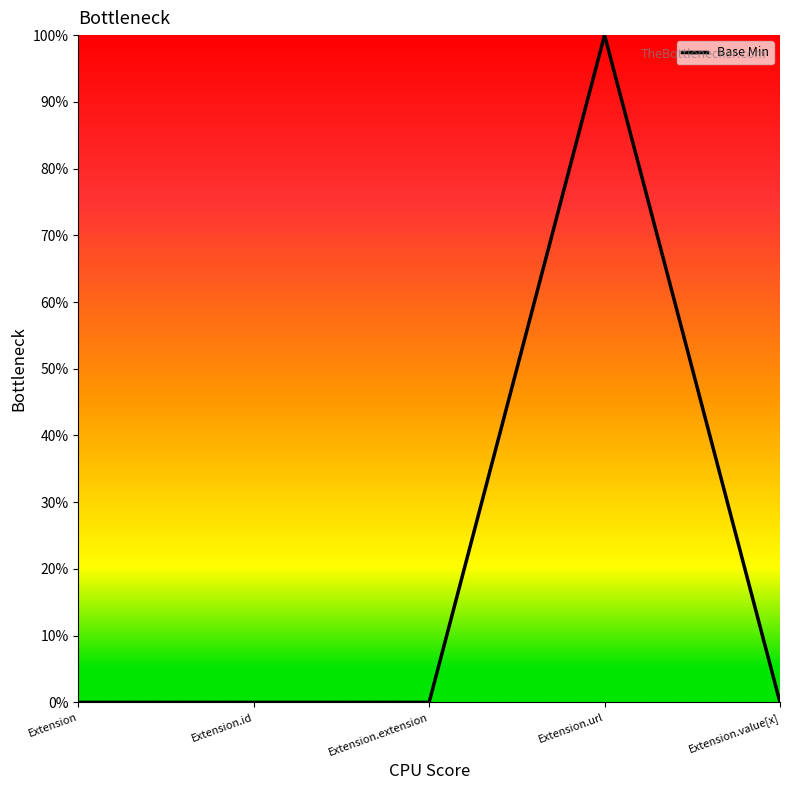

True or false: there are more than 0 points higher than both neighbors.

True